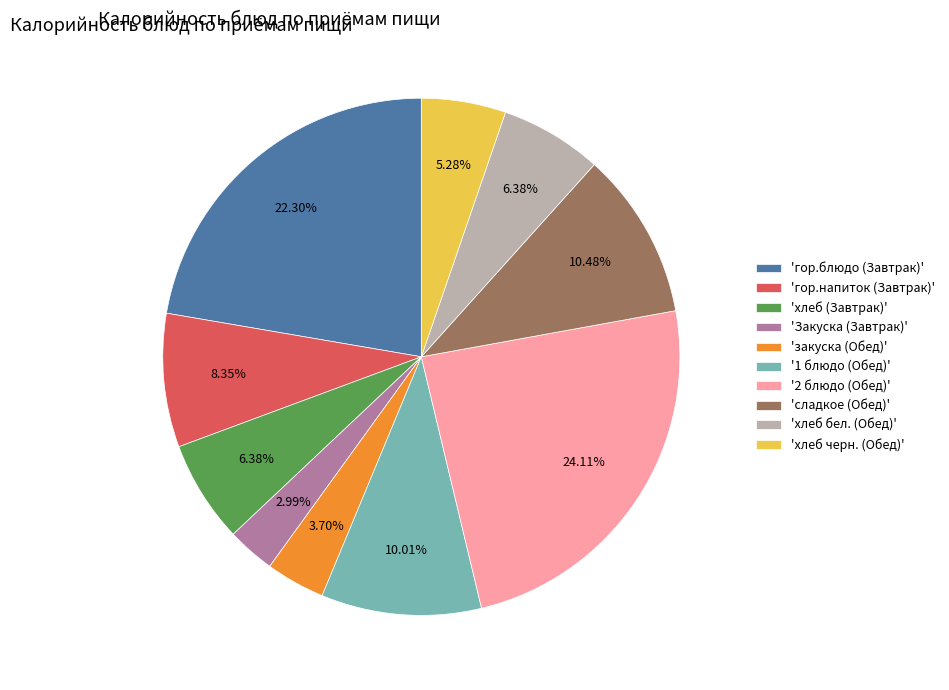

Is the sum of '2 блюдо (Обед)' and 'хлеб черн. (Обед)' greater than half?

No